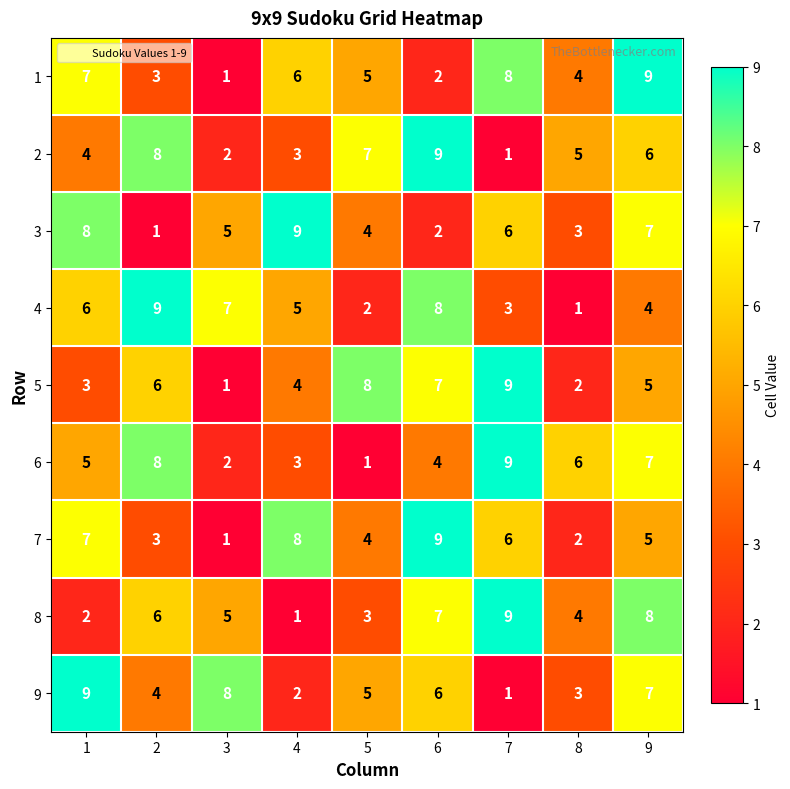

List the labels in order of 2 value, smallest first.

7, 3, 4, 1, 8, 9, 5, 2, 6